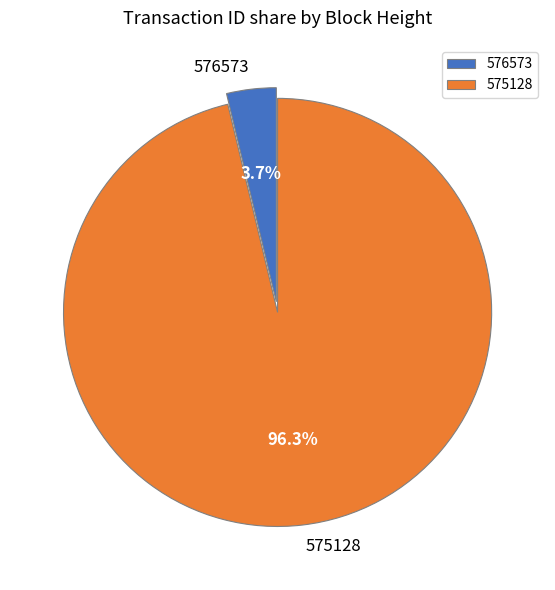

Which slice represents more than half of the pie?

575128